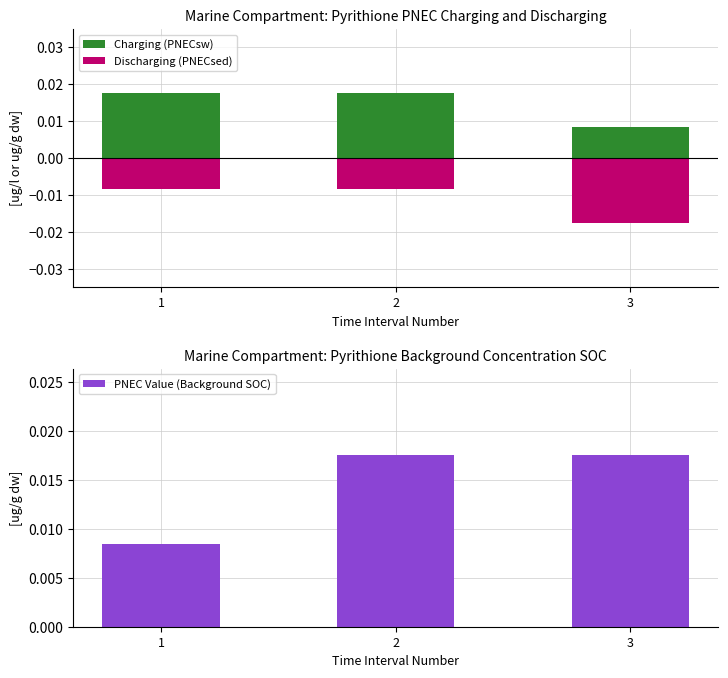

What are all the series names shown in the legend?

Charging (PNECsw), Discharging (PNECsed), PNEC Value (Background SOC)